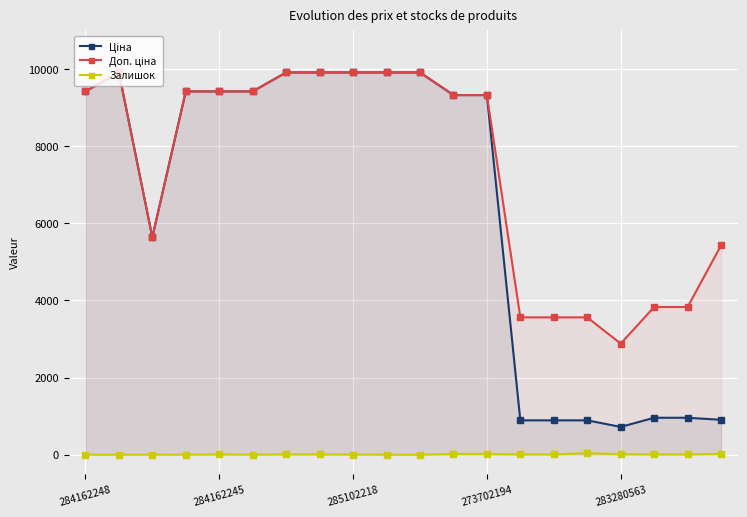

How many data points in Доп. ціна are above 9416?

10